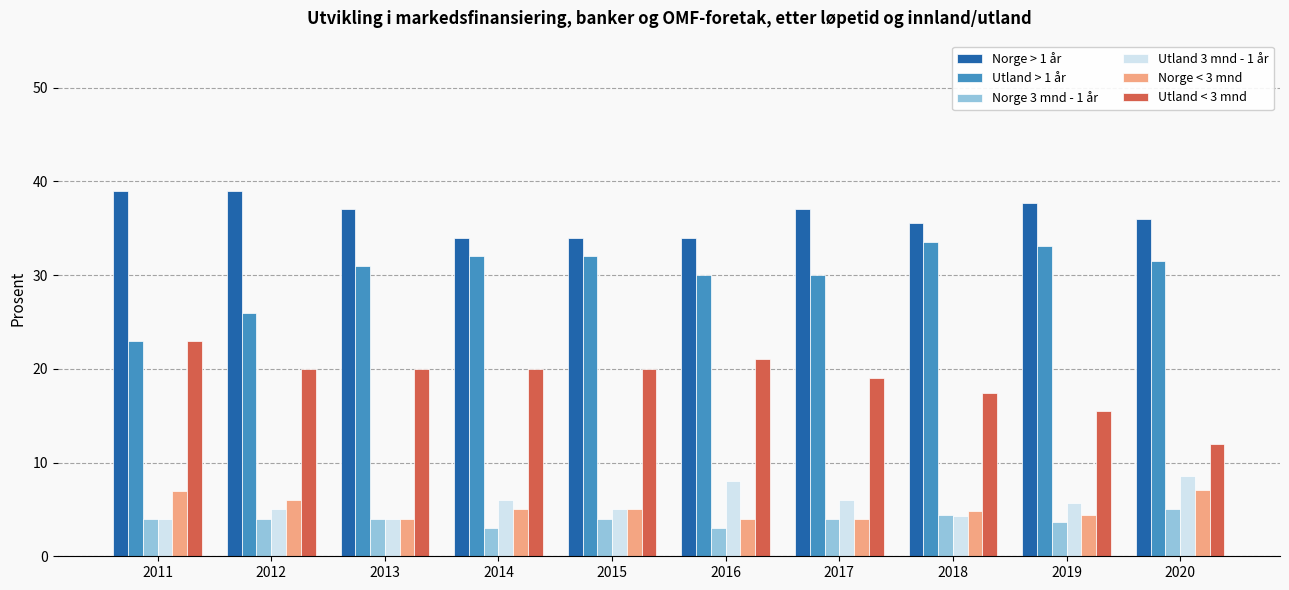

What is the approximate value of Norge < 3 mnd at 2016?

4.0